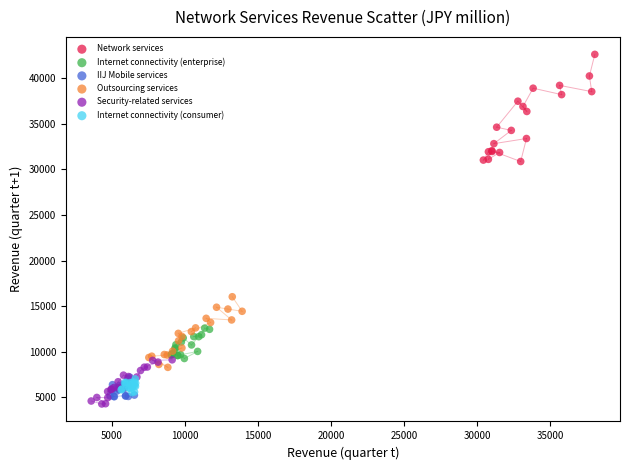

Which series reaches the maximum Y coordinate?

Network services